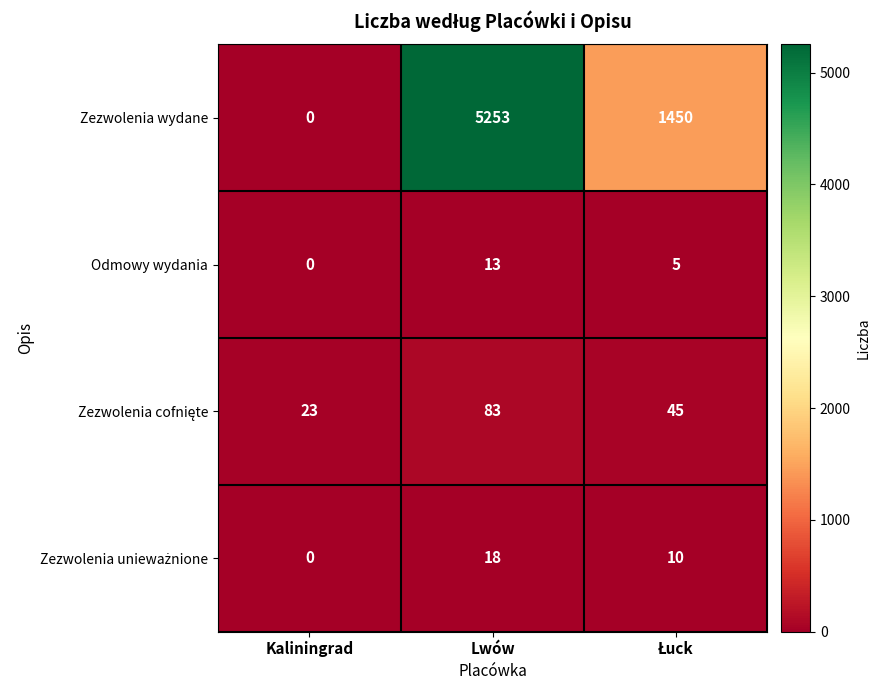

True or false: Odmowy wydania has a value of 13 at Lwów.

True